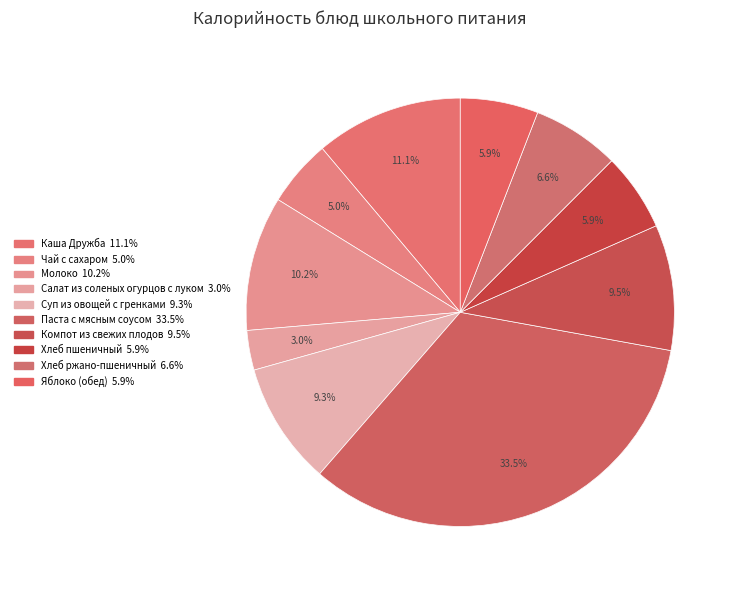

The Хлеб ржано-пшеничный slice represents 13% of the pie. True or false?

False